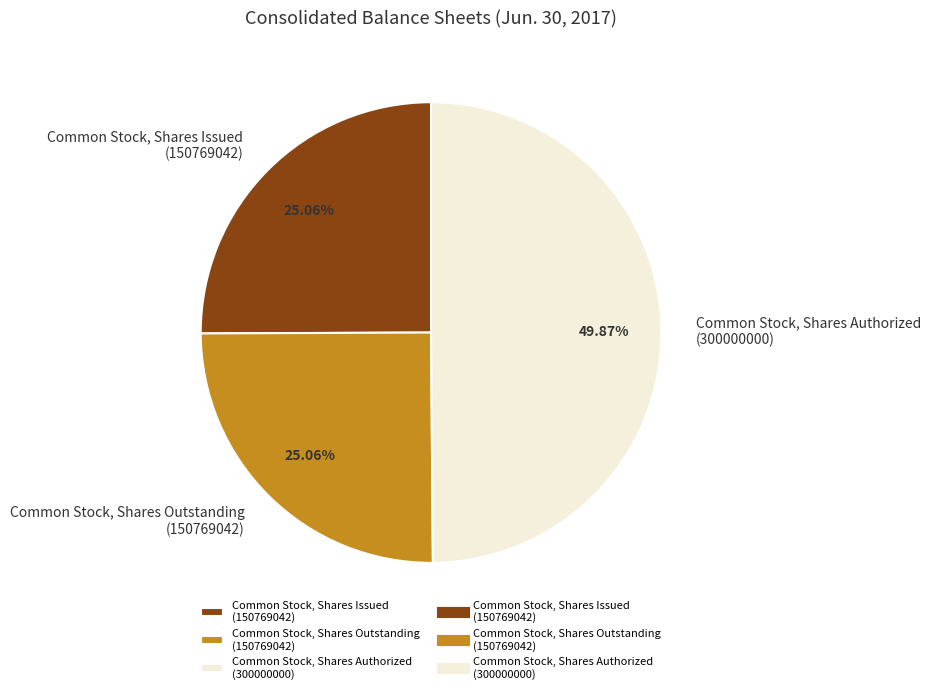

Which has a higher value, Common Stock, Shares Issued or Common Stock, Shares Authorized?

Common Stock, Shares Authorized